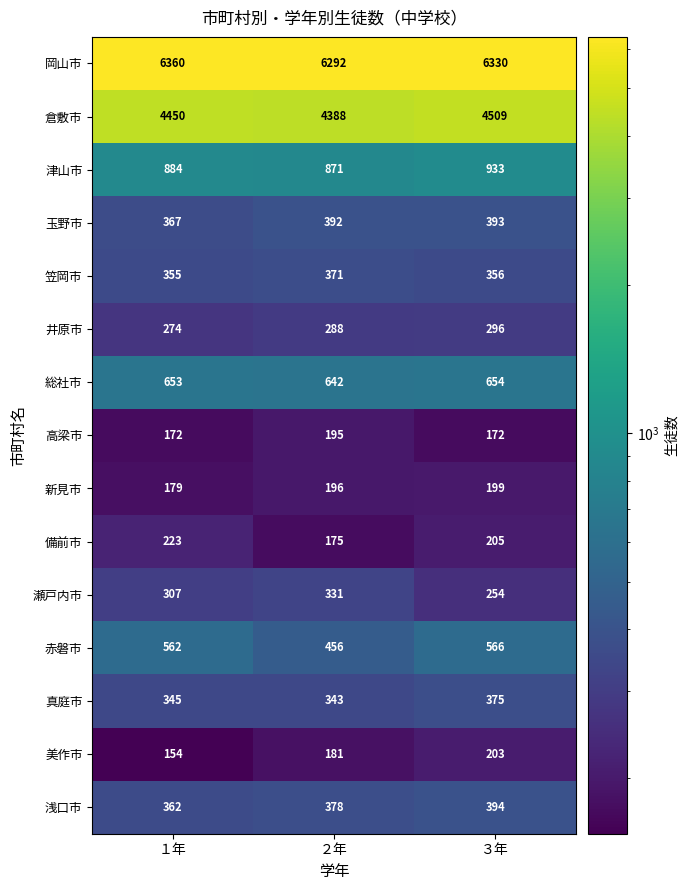

Is it true that 岡山市 equals 9805 at ３年?

False